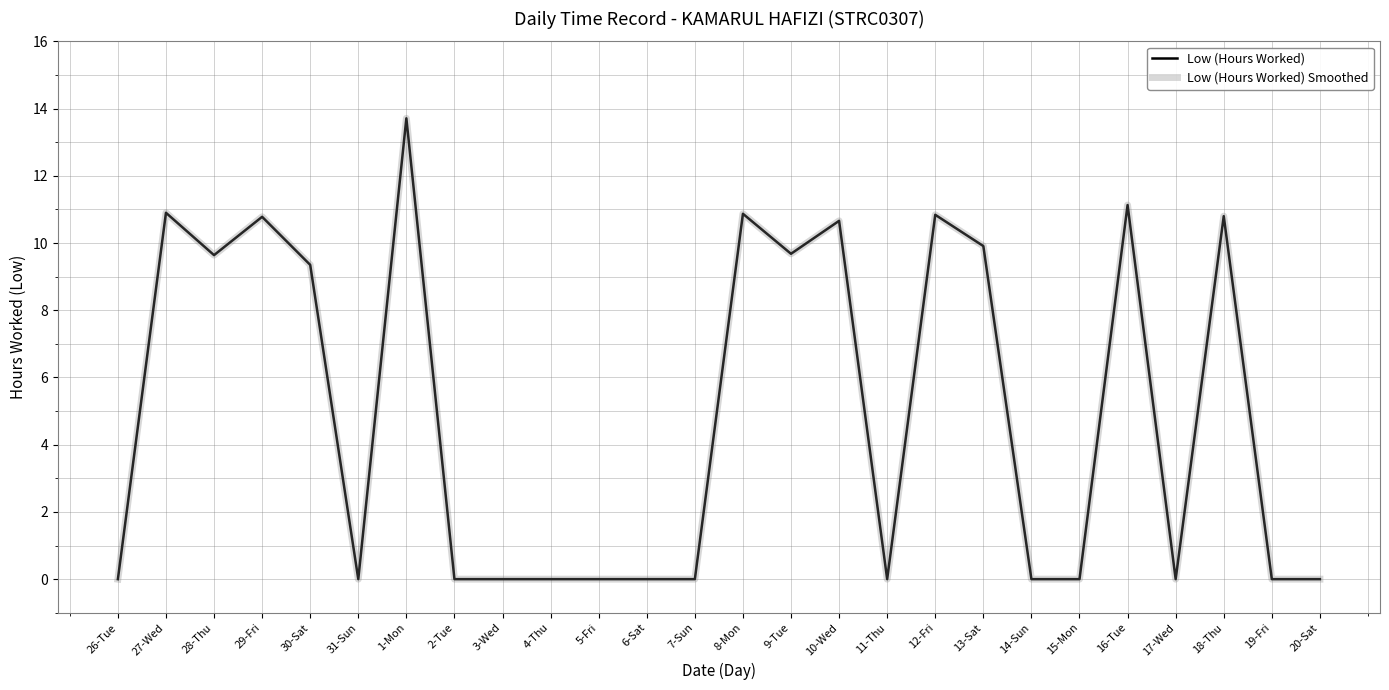

What is the average value of the Low (Hours Worked) series?

4.9